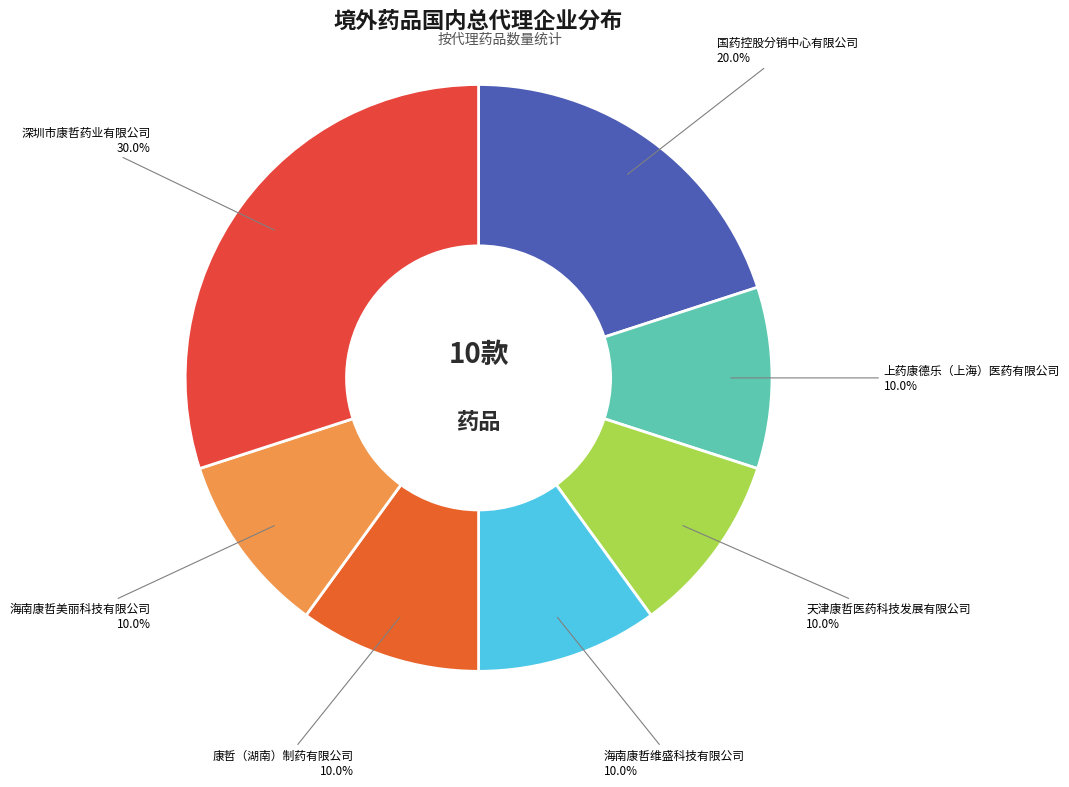

To the nearest percent, what is the combined percentage of 康哲（湖南）制药有限公司 and 天津康哲医药科技发展有限公司?

20%